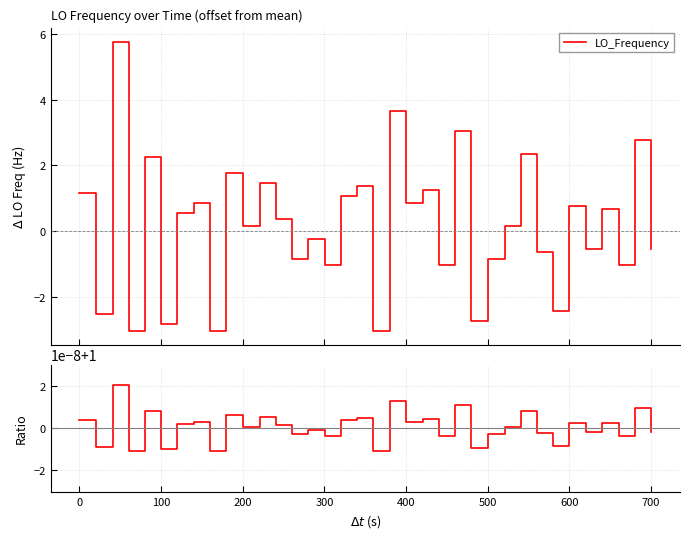

What is the difference between the values at 1429459515.4 and 1429459715.9?

0.2